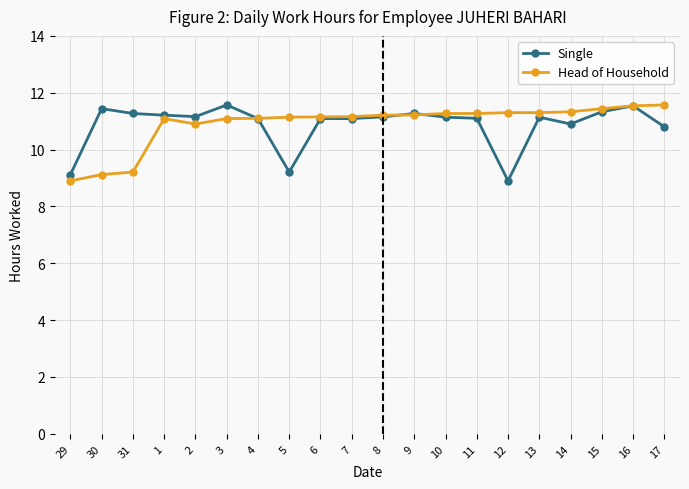

What position from the left is 3?

6